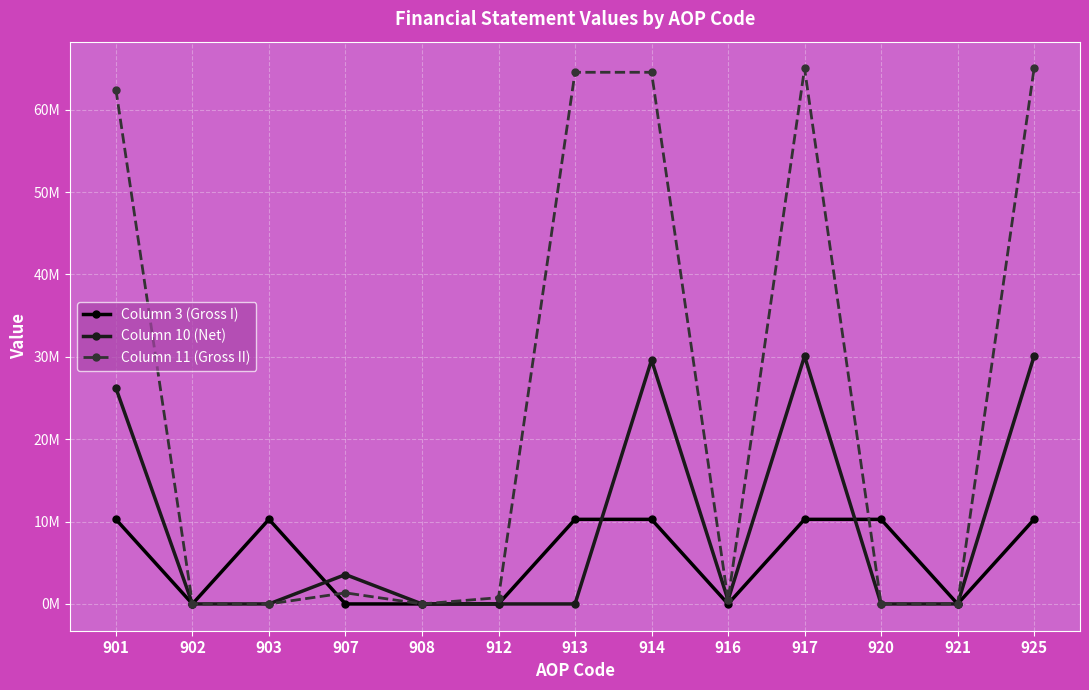

Between 907 and 912, which series saw the biggest shift?

Column 10 (Net)